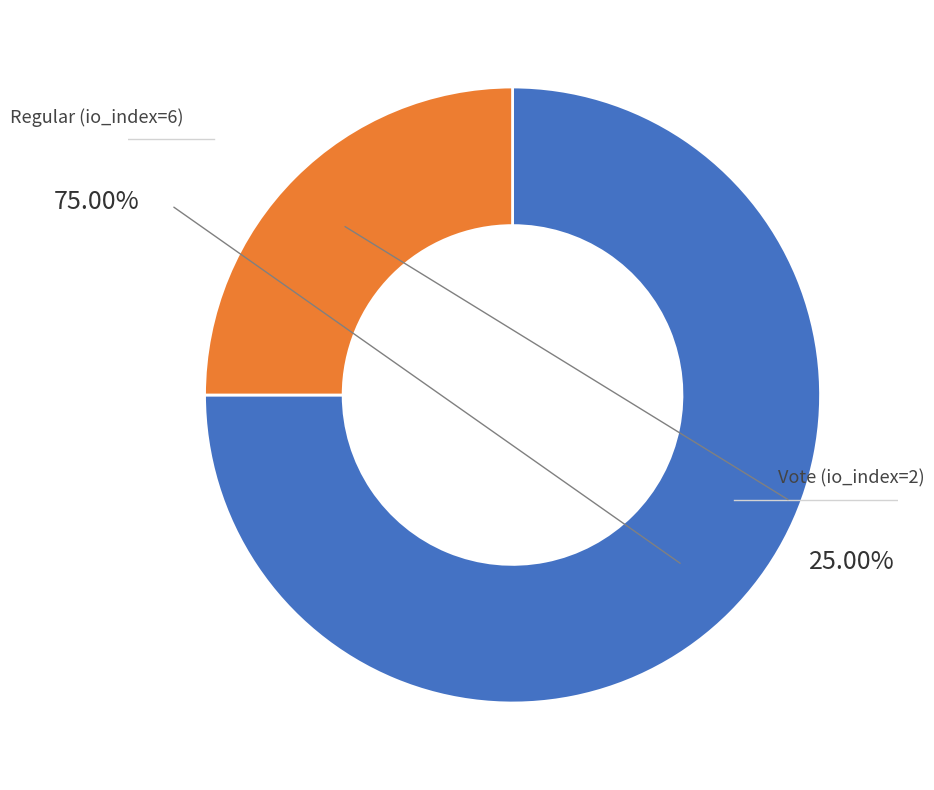

What is the majority slice?

Regular (io_index=6)